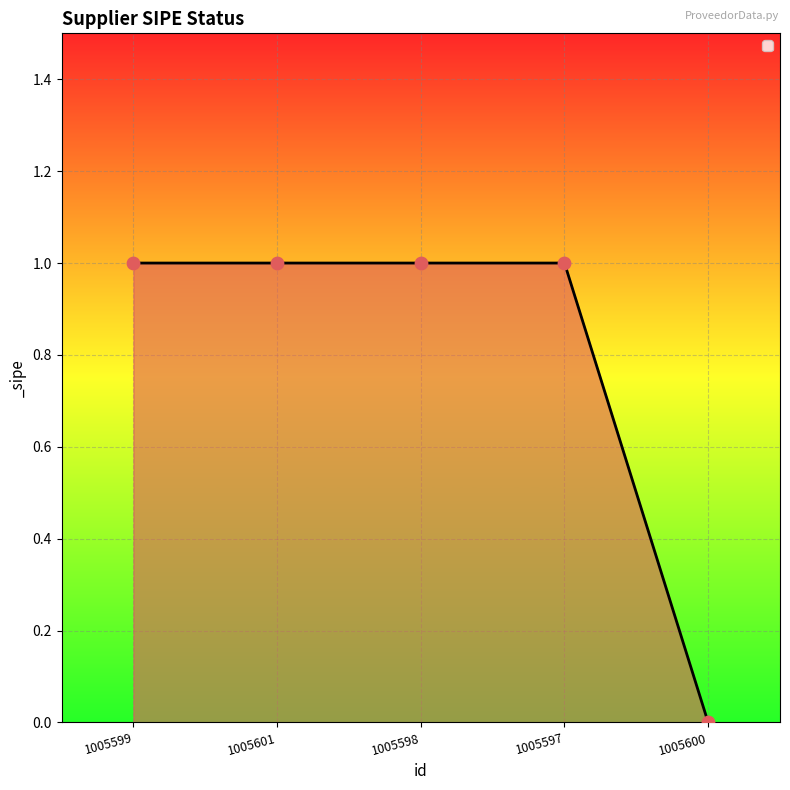

What is the change in value from 1005598 to 1005600?

-1